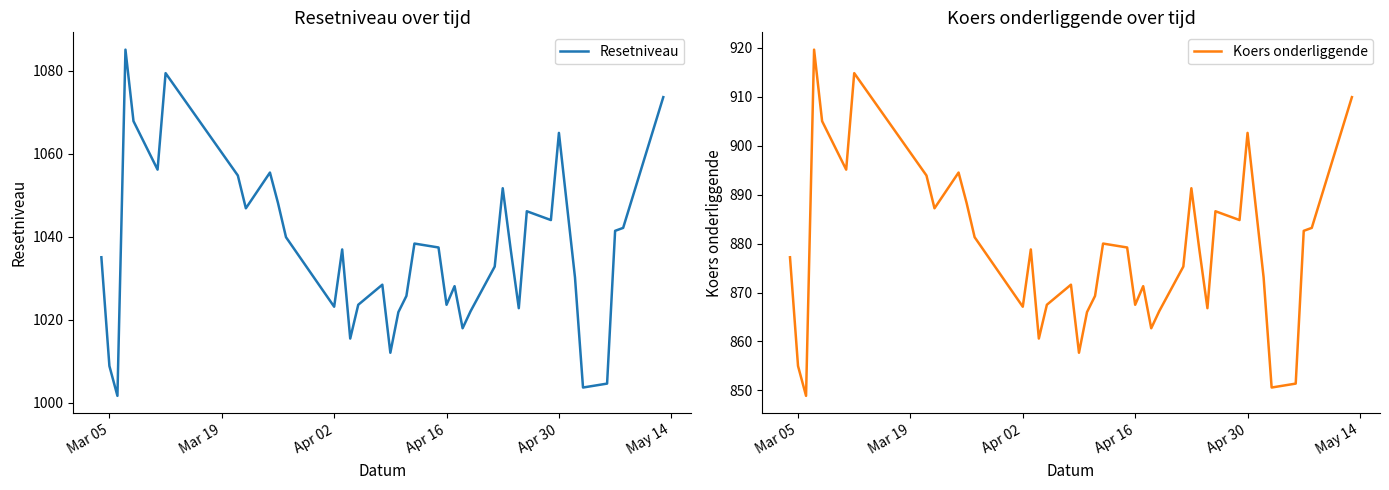

Is this an area chart (filled region under the line)?

No